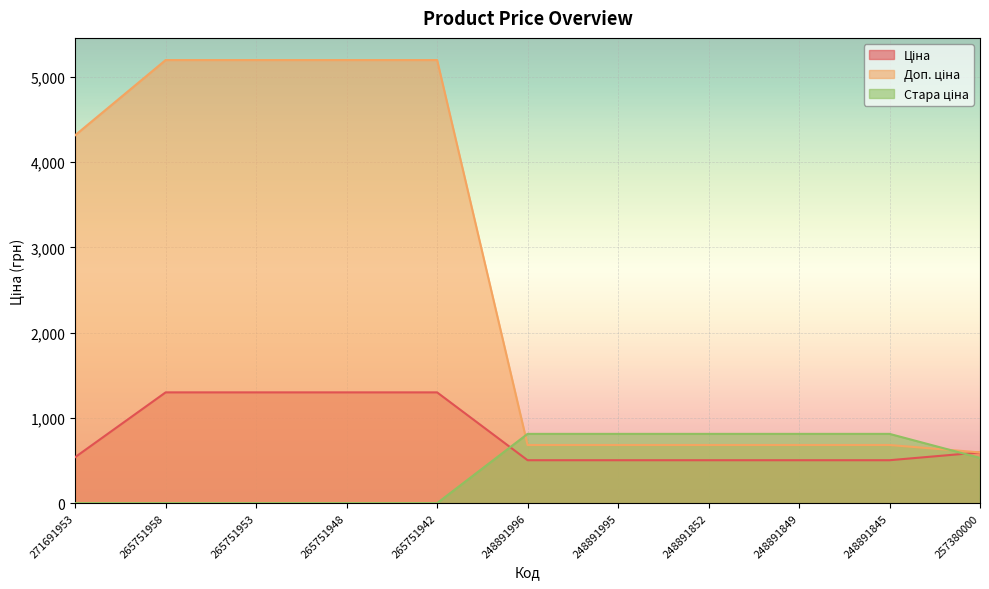

What is the label of the 2nd point from the right?

248891845